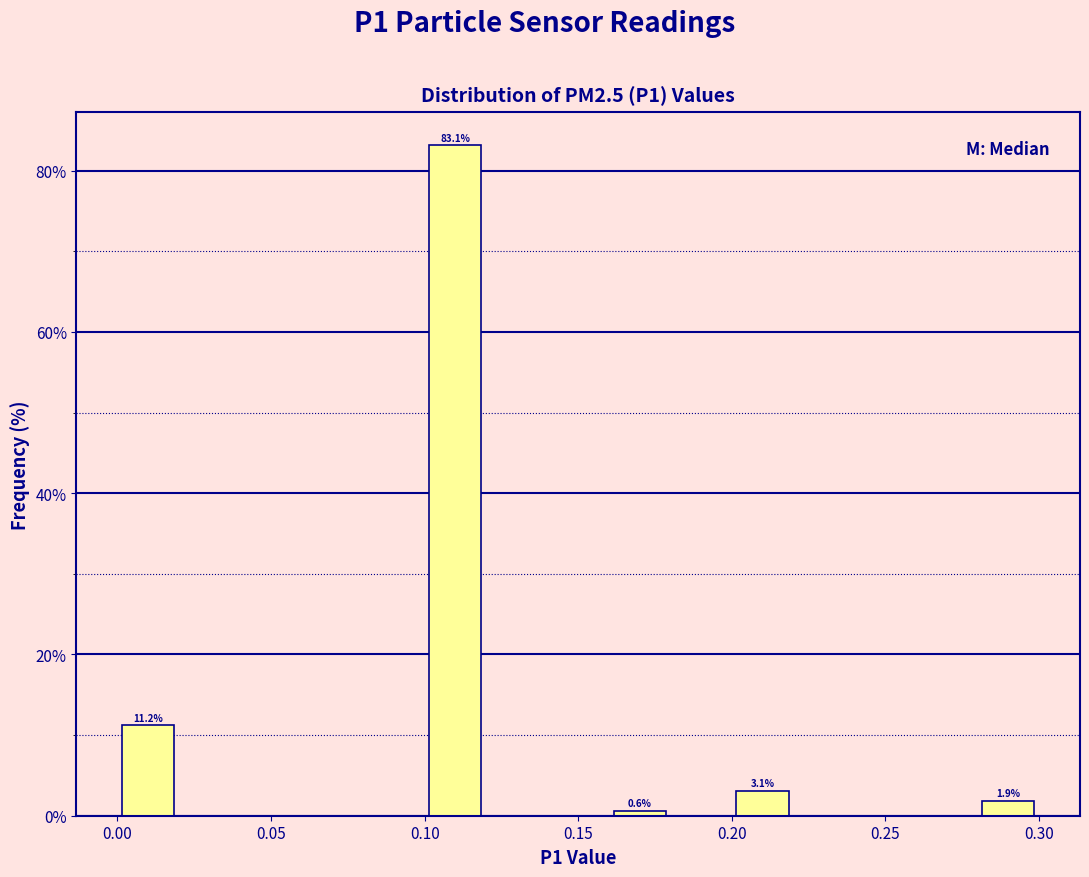

Over which range of the x-axis is the bar tallest?

0.10 to 0.12